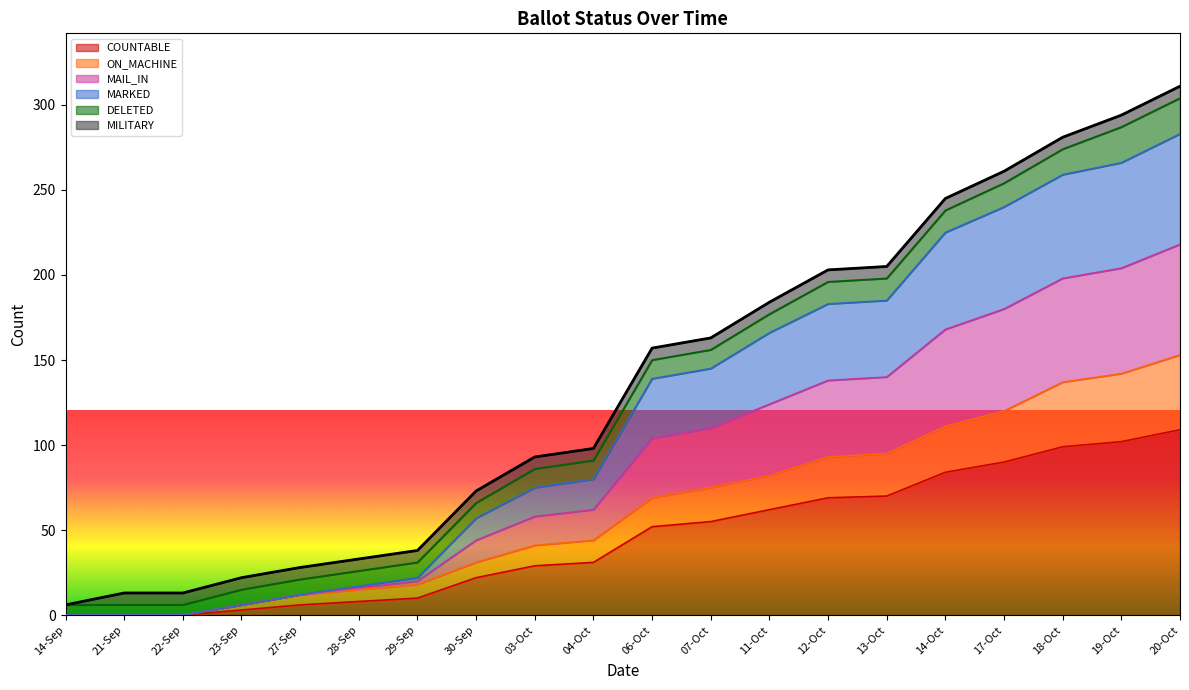

The value of MAIL_IN at 11-Oct is 67. True or false?

False